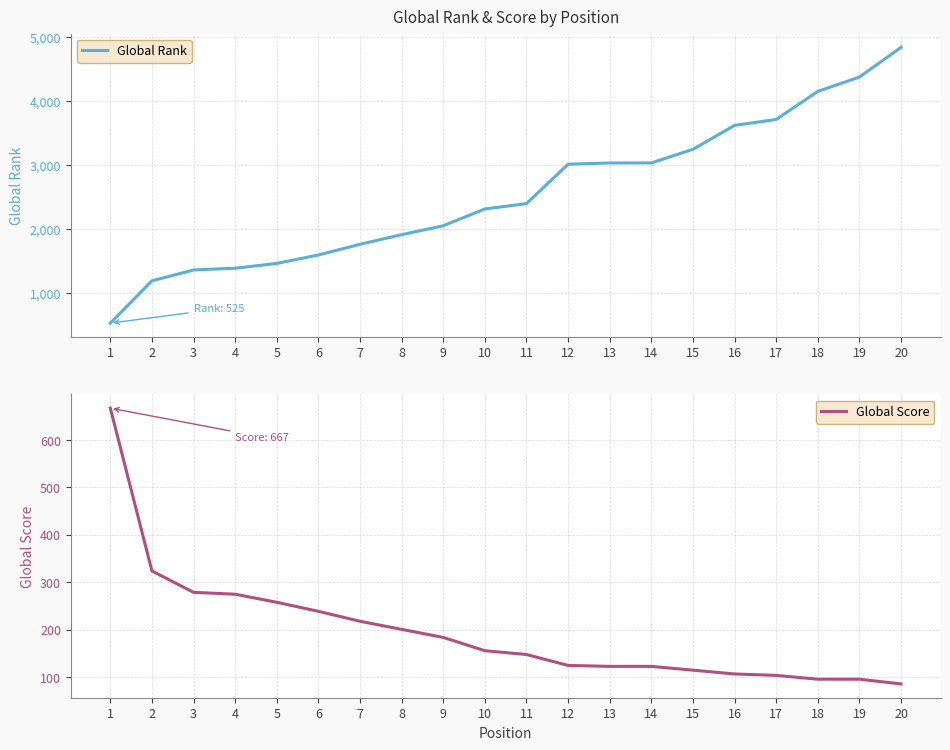

Reading left to right, what are all the values shown in this chart?

Global Rank: 1=525	2=1186	3=1357	4=1384	5=1459	6=1591	7=1758	8=1909	9=2048	10=2311	11=2394	12=3011	13=3030	14=3031	15=3244	16=3618	17=3711	18=4150	19=4374	20=4839
Global Score: 1=667	2=324	3=279	4=275	5=258	6=239	7=218	8=201	9=184	10=156	11=148	12=125	13=123	14=123	15=115	16=107	17=104	18=96	19=96	20=86